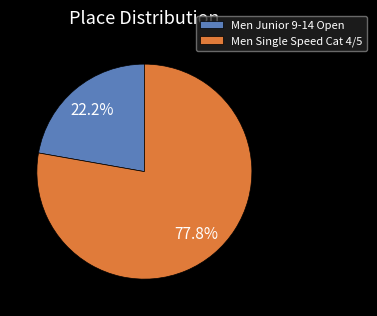

How many segments does this pie chart have?

2